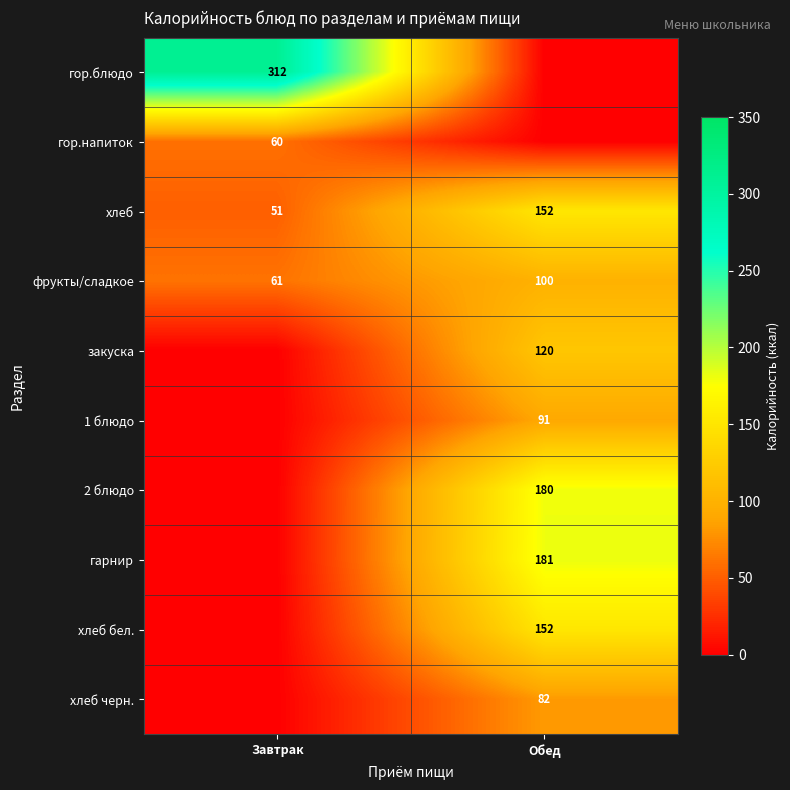

True or false: фрукты/сладкое has a value of 35 at Обед.

False